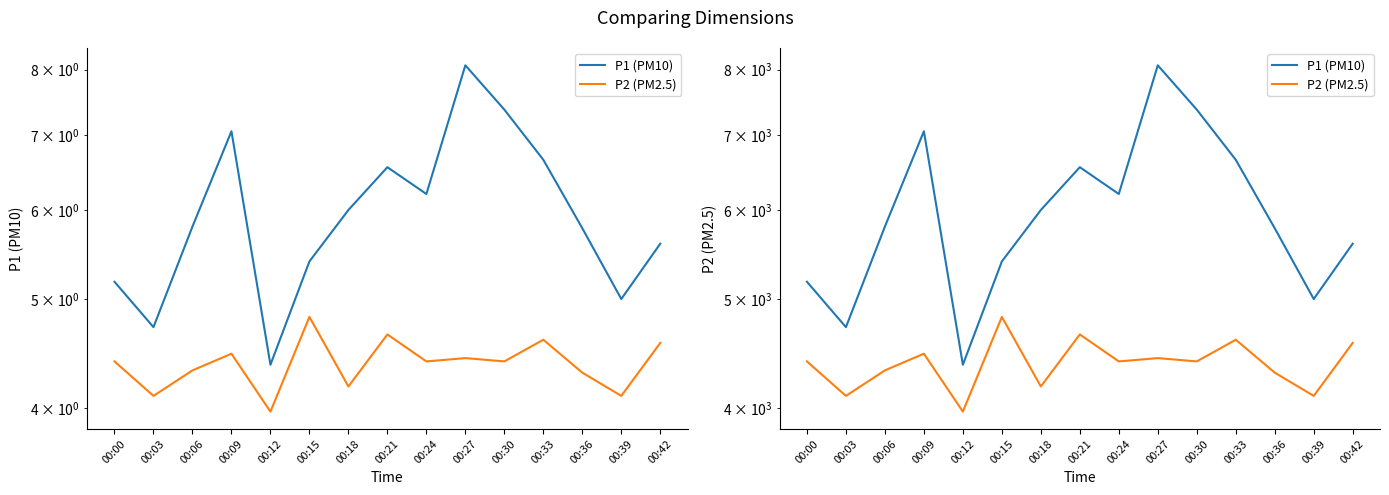

List the series in order of their overall mean, highest first.

P1 (PM10), P2 (PM2.5)